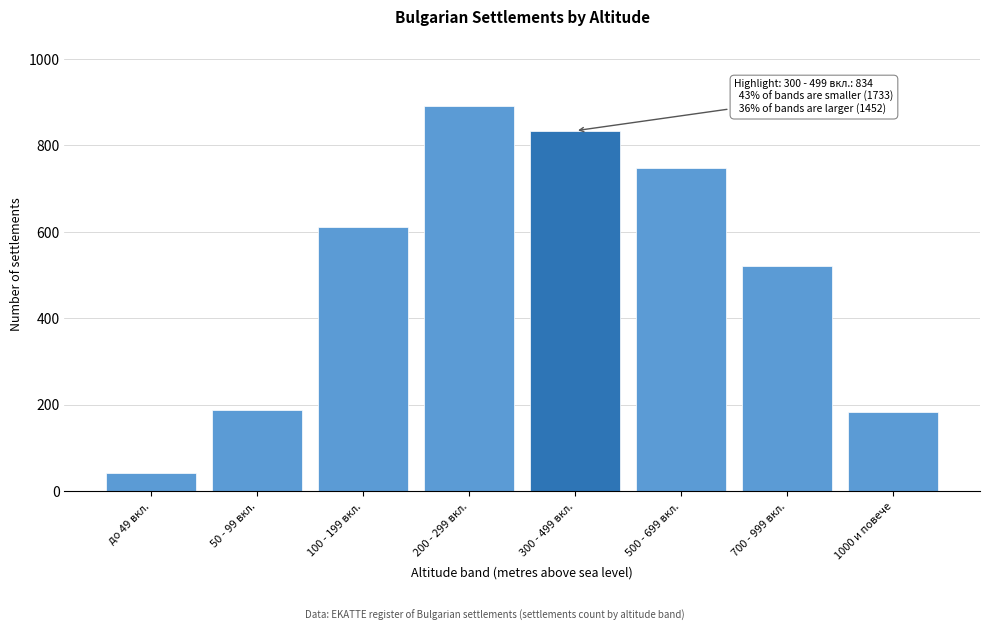

What is the label of the 4th bar from the left?

200 - 299 вкл.